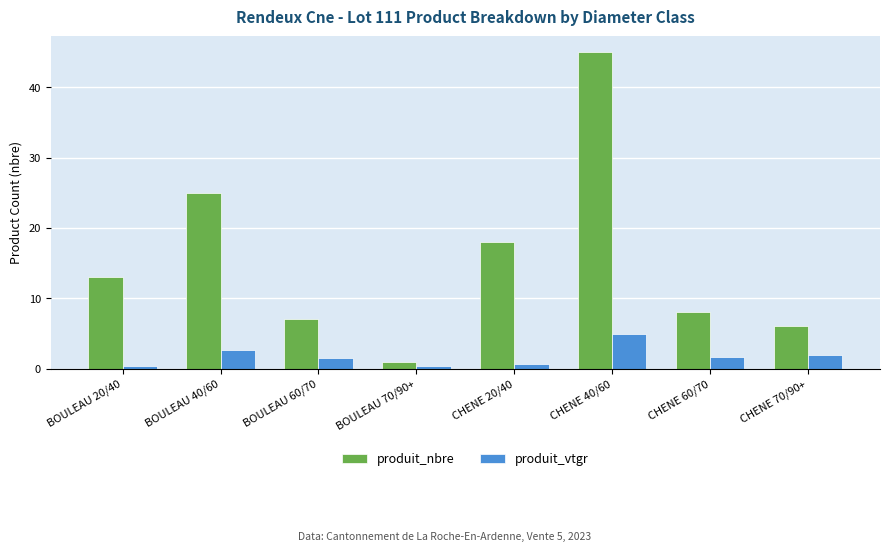

What are all the series names shown in the legend?

produit_nbre, produit_vtgr